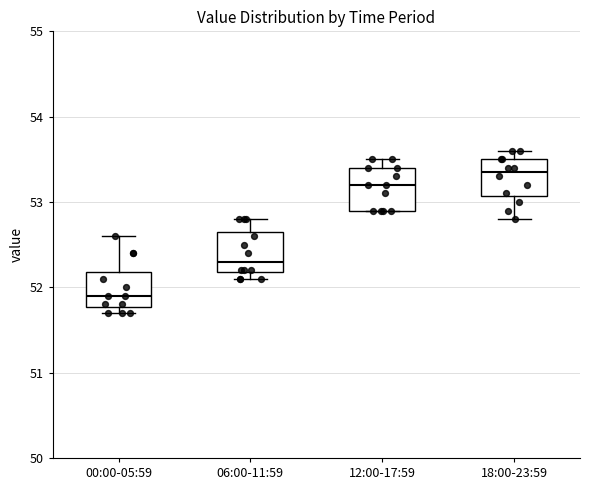

Reading left to right, read every box against the y-axis: the position of its median line, the range the box covers, and the ends of its whiskers. The values are not printed on the chart, so give them approximately, as read against the axis.

00:00-05:59: median 51.9, box 51.8 to 52.2, whiskers 51.7 to 52.6
06:00-11:59: median 52.3, box 52.2 to 52.7, whiskers 52.1 to 52.8
12:00-17:59: median 53.2, box 52.9 to 53.4, whiskers 52.9 to 53.5
18:00-23:59: median 53.4, box 53.1 to 53.5, whiskers 52.8 to 53.6